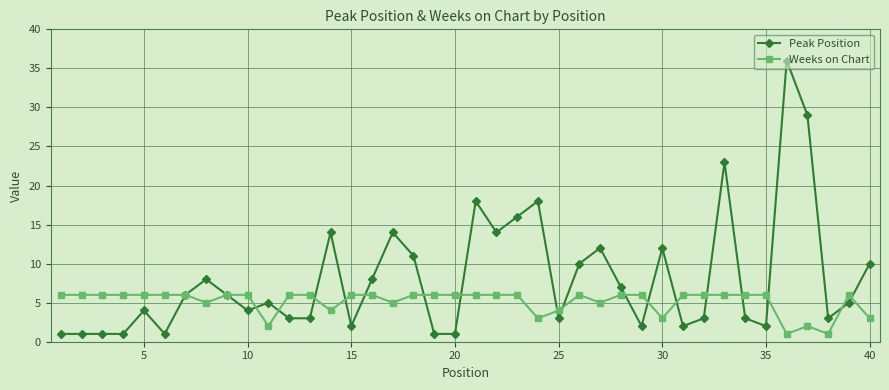

At how many categories does at least one series exceed 26?

2